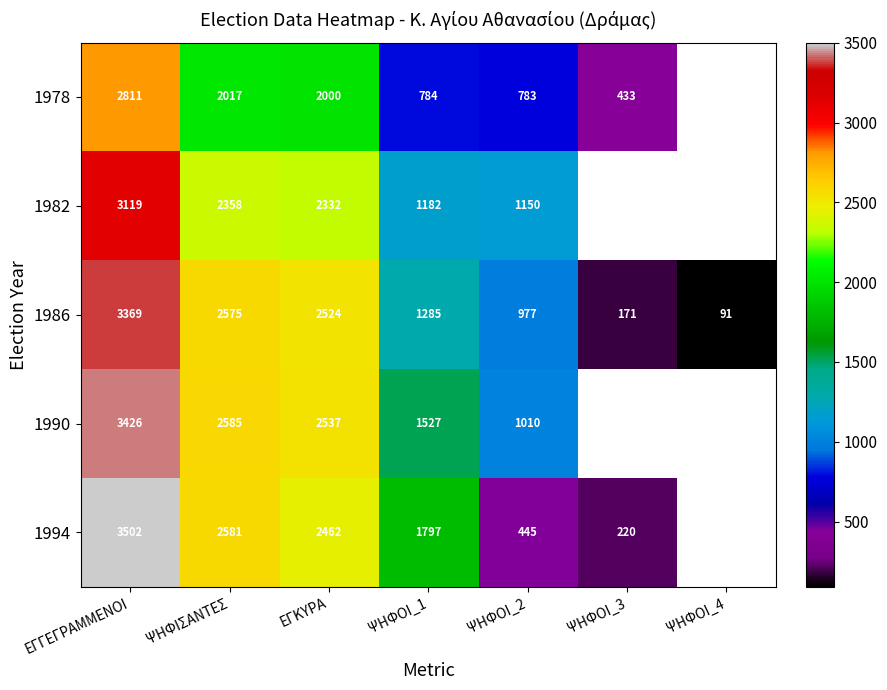

The 1982 series shows 2358 at ΨΗΦΙΣΑΝΤΕΣ. True or false?

True